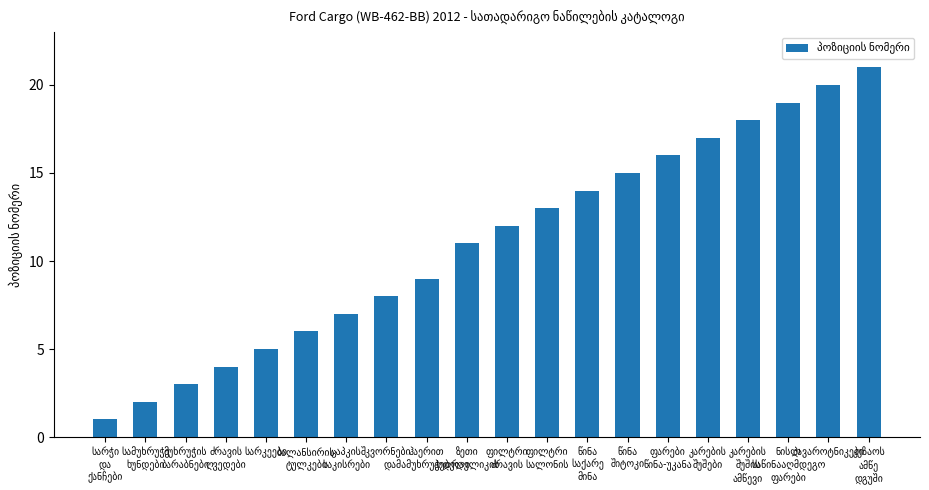

What is the greatest value displayed?

21